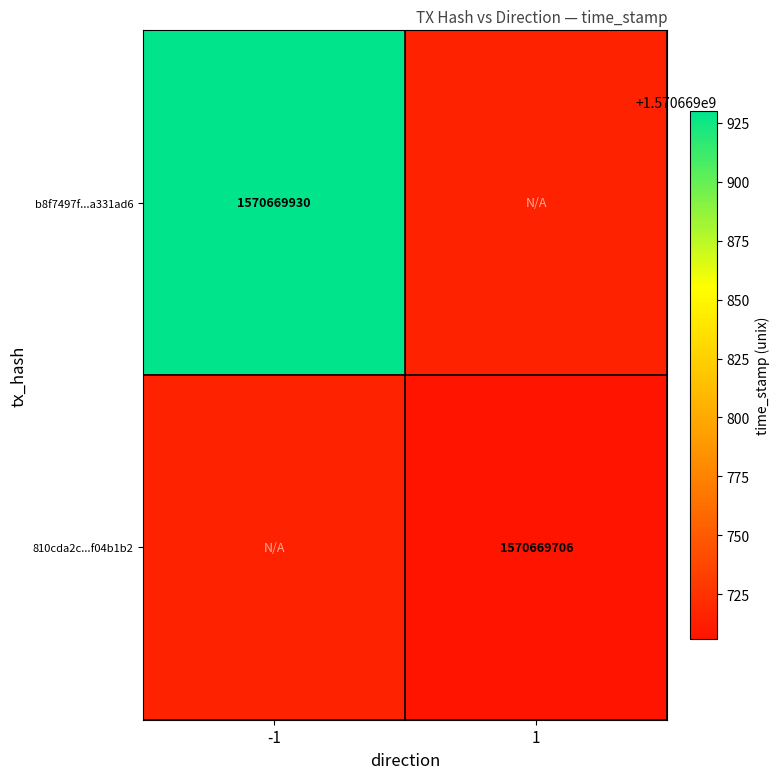

The value of 810cda2cafe29fcfdfbccf2e47ee8b4df04b1b2 at direction is 1. True or false?

True